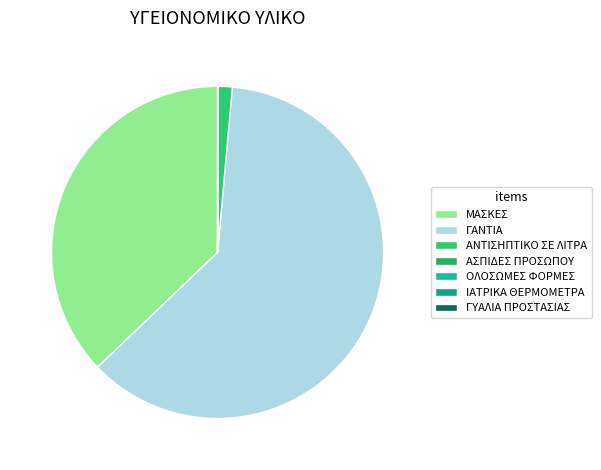

How many slices are in this pie chart?

7